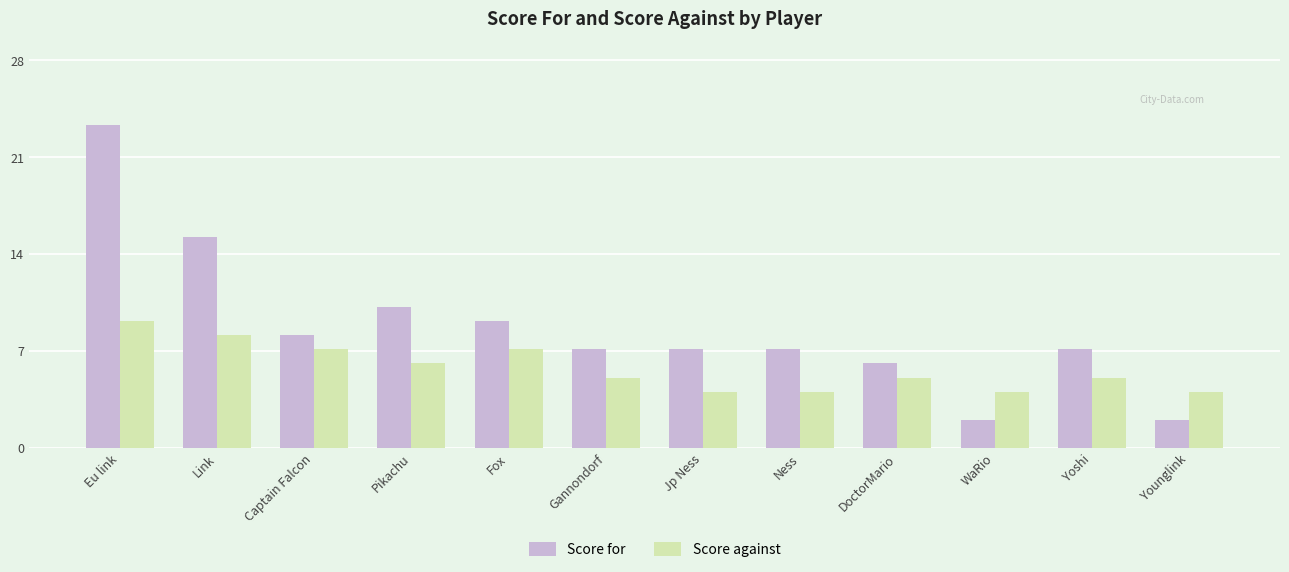

True or false: Score against has a value of 2 at WaRio.

False